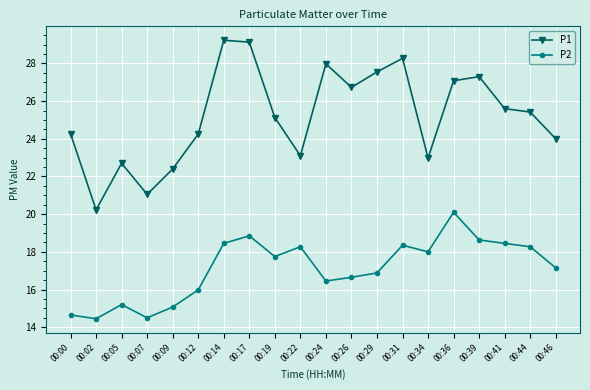

Which series changed the most between 00:12 and 00:26?

P1